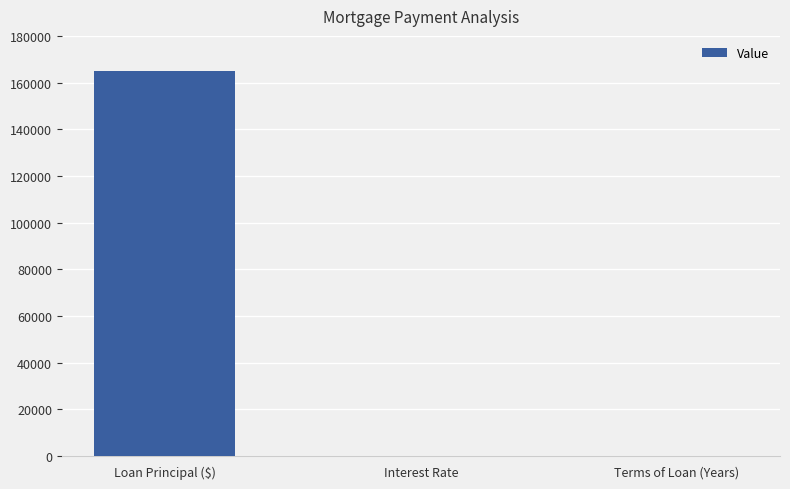

The chart shows a value of 30.0 at Terms of Loan (Years). True or false?

True